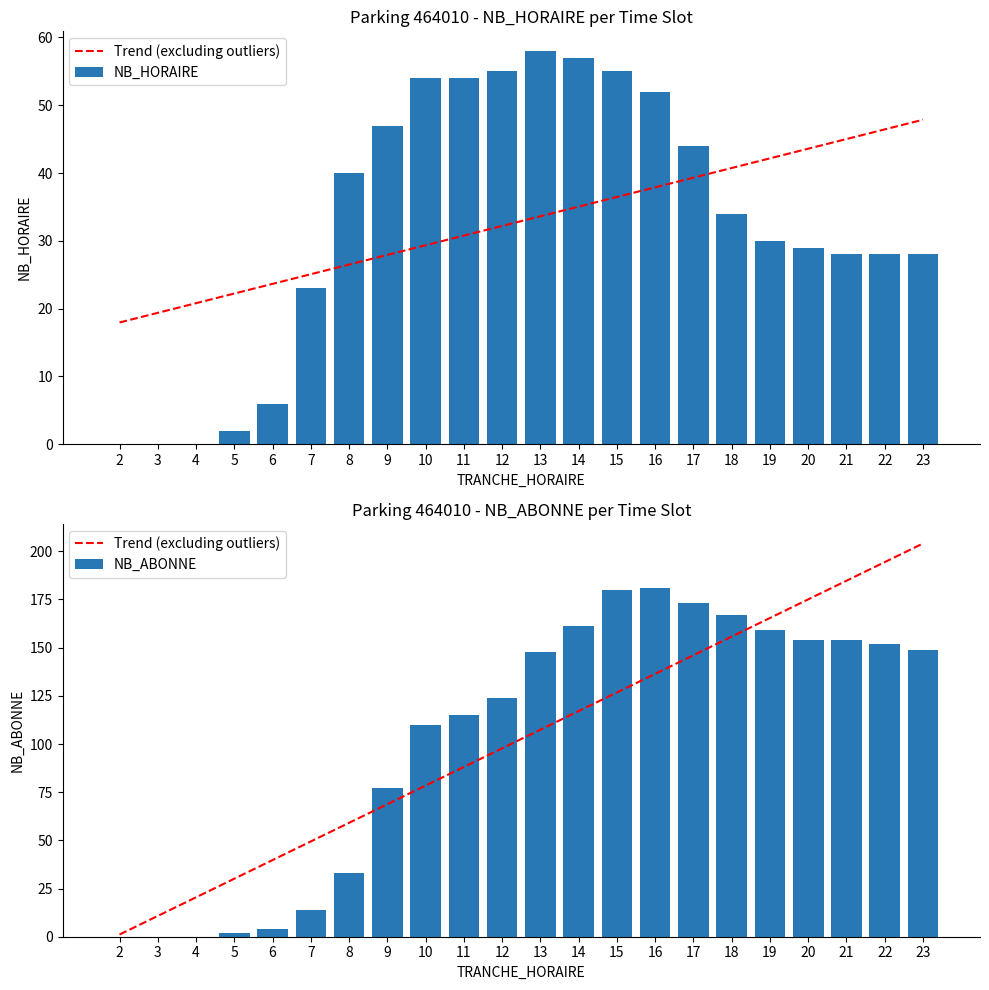

True or false: NB_ABONNE has a value of 149.0 at 23.

True